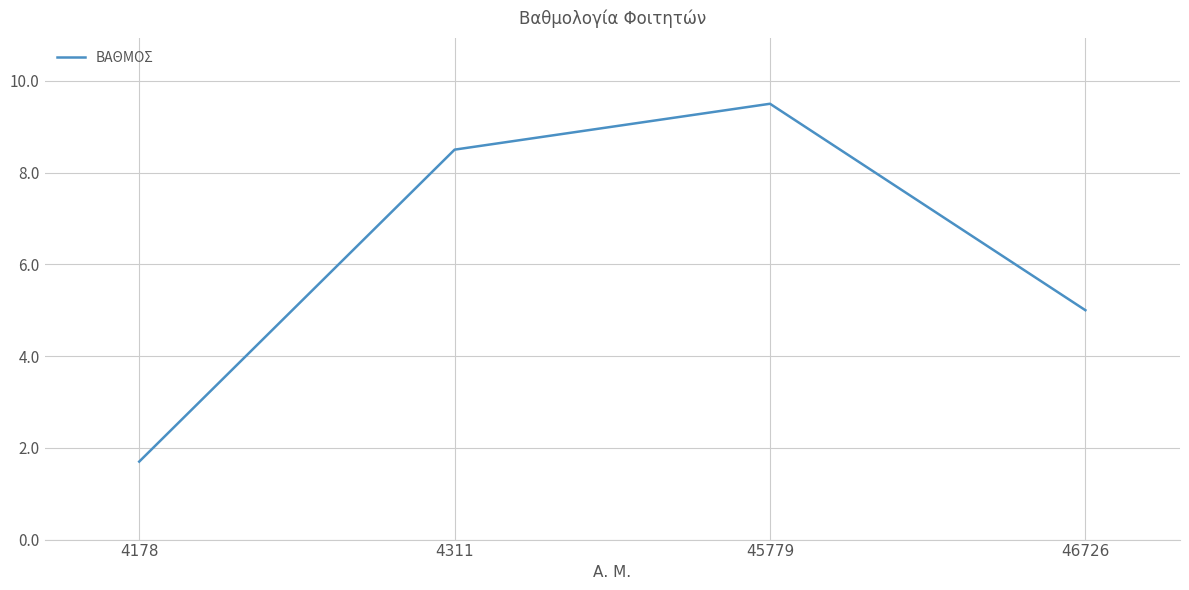

Reading left to right, transcribe all the data shown in this chart.

4178=1.7	4311=8.5	45779=9.5	46726=5.0